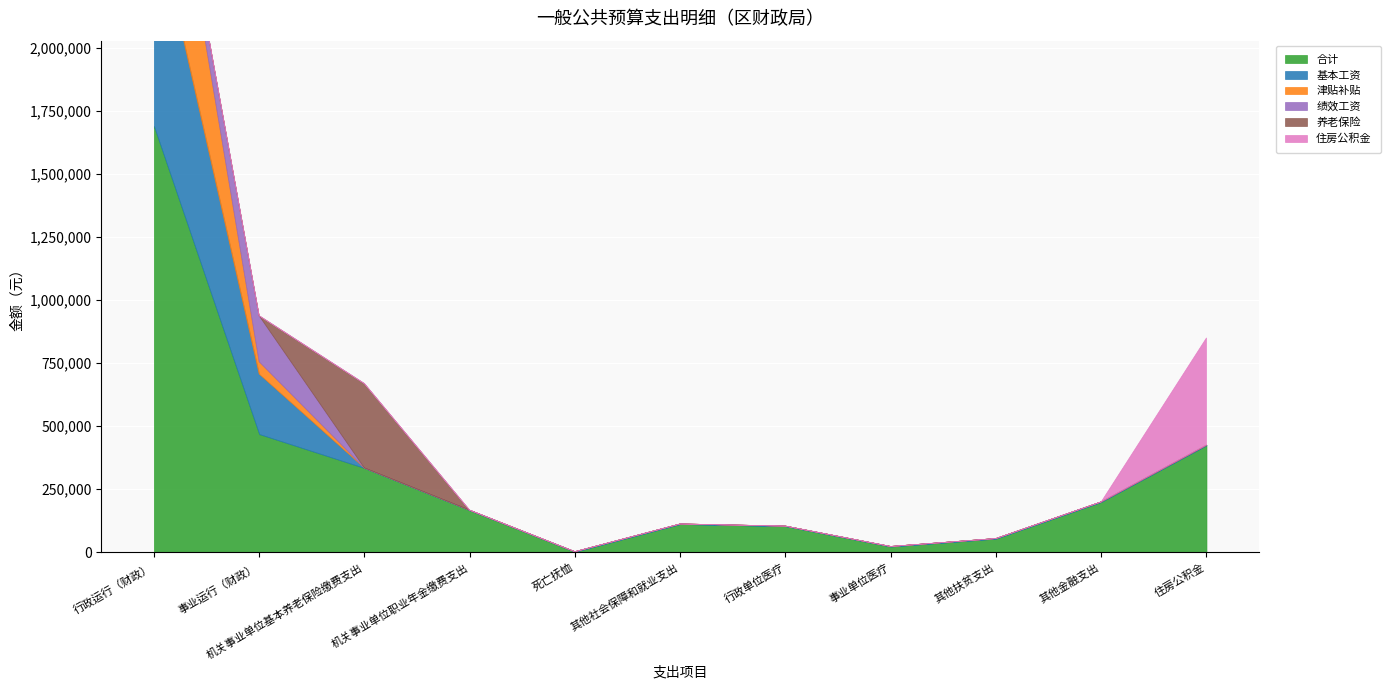

Which series has the largest total across all categories?

合计